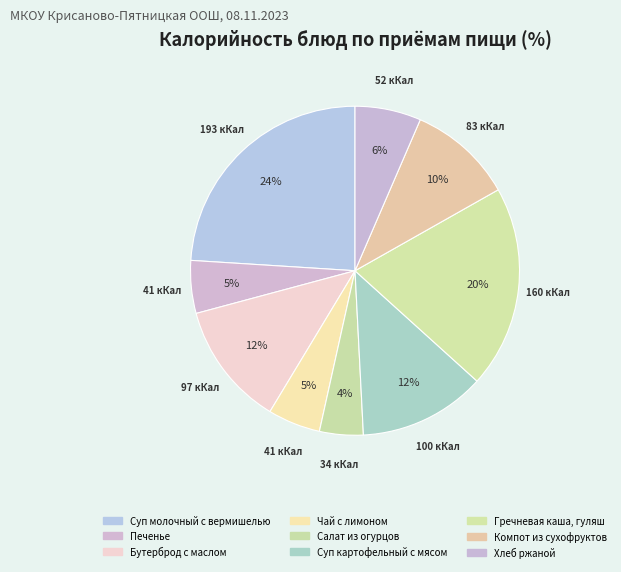

Rank the categories by value from lowest to highest.

Салат из огурцов, Чай с лимоном, Печенье, Хлеб ржаной, Компот из сухофруктов, Бутерброд с маслом, Суп картофельный с мясом, Гречневая каша, гуляш, Суп молочный с вермишелью